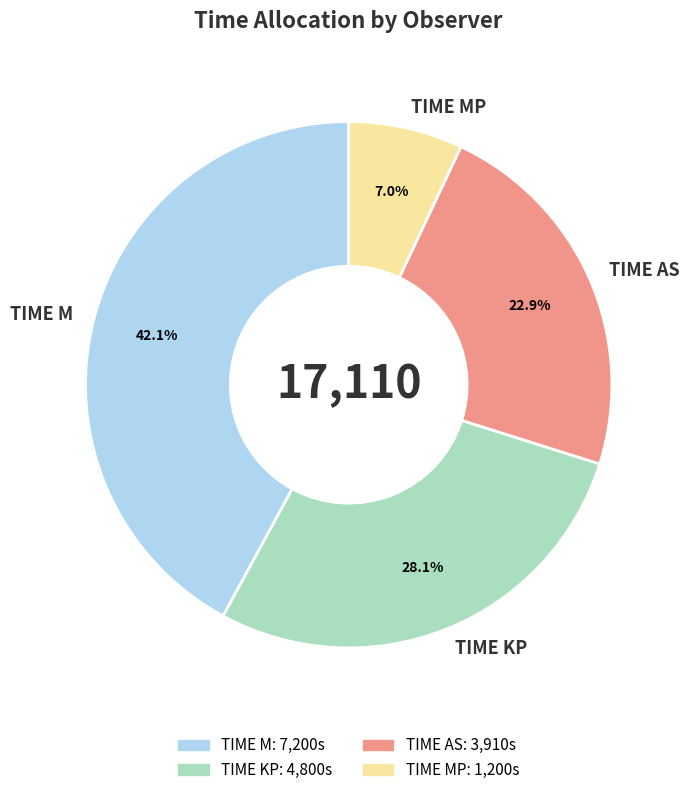

True or false: TIME KP accounts for 28% of the total.

True